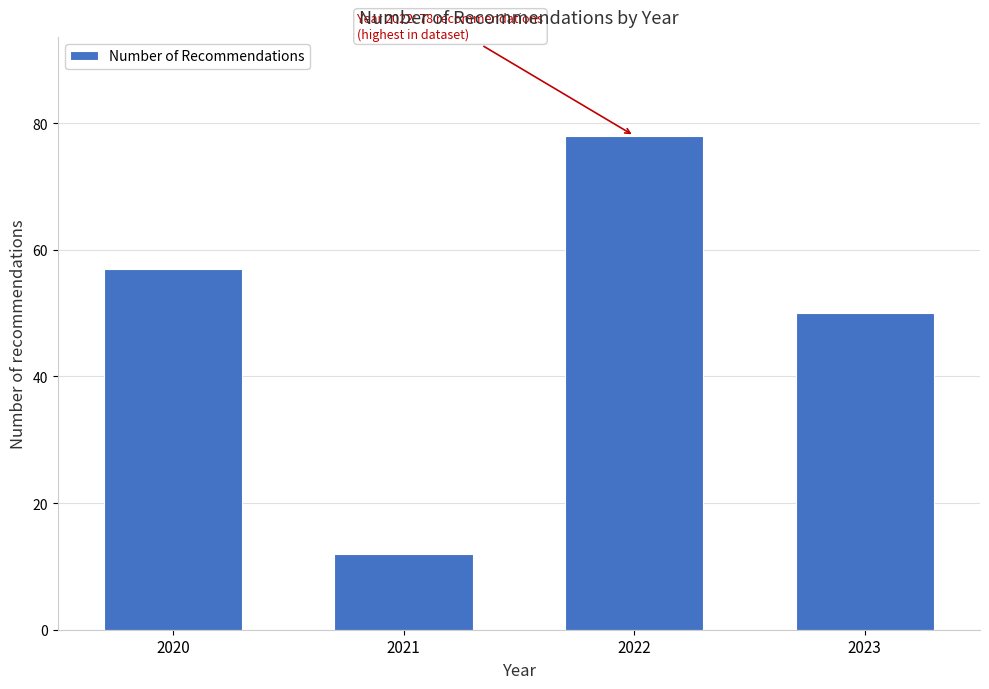

Reading left to right, what are all the values shown in this chart?

57	12	78	50